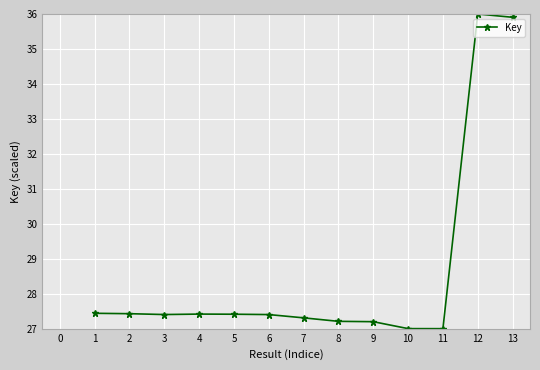

How many lines are shown in the chart?

1